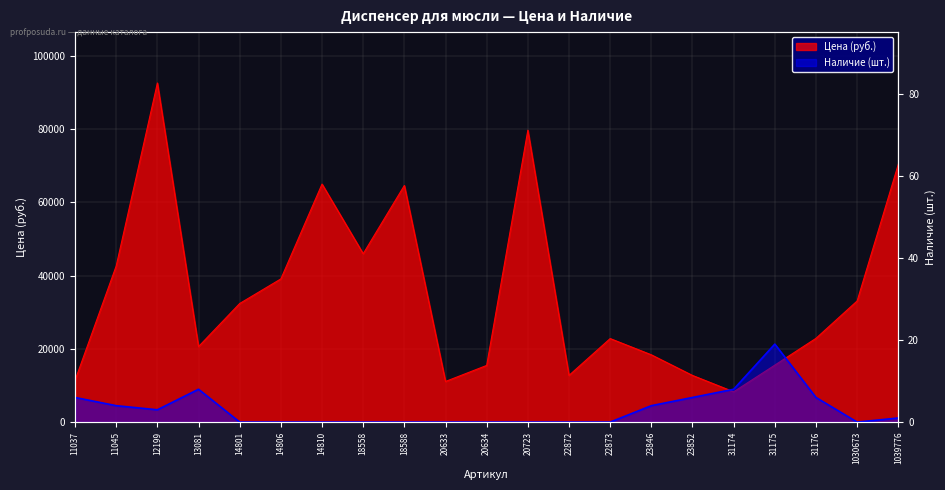

What is the value of the Цена point at the 2nd from the left?

42673